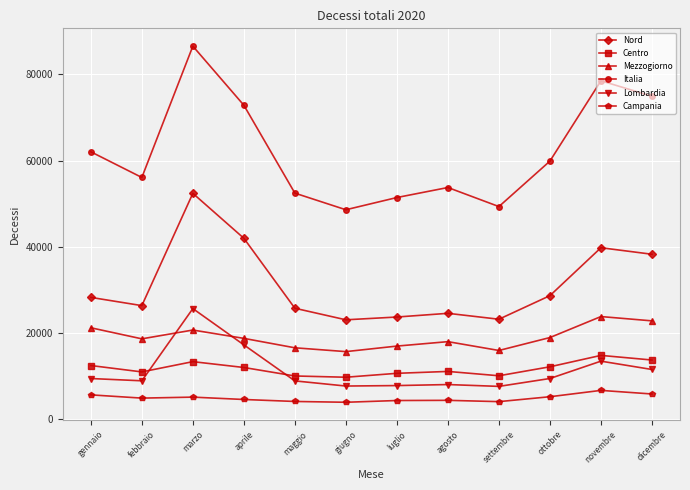

How many lines are shown in the chart?

6